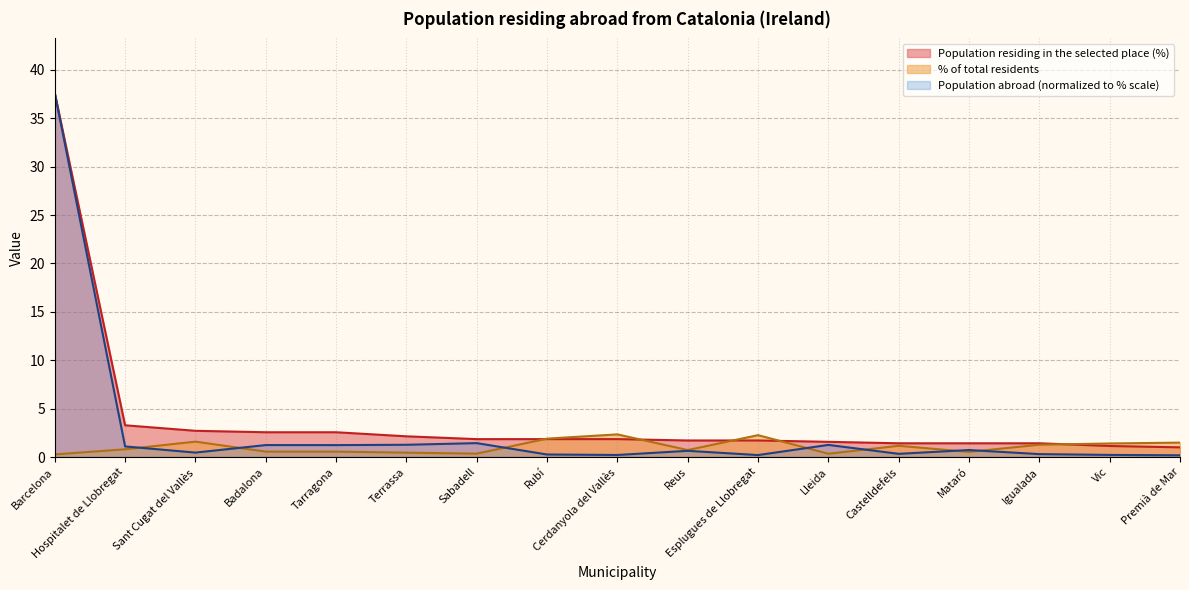

What is the label of the 14th point from the right?

Badalona